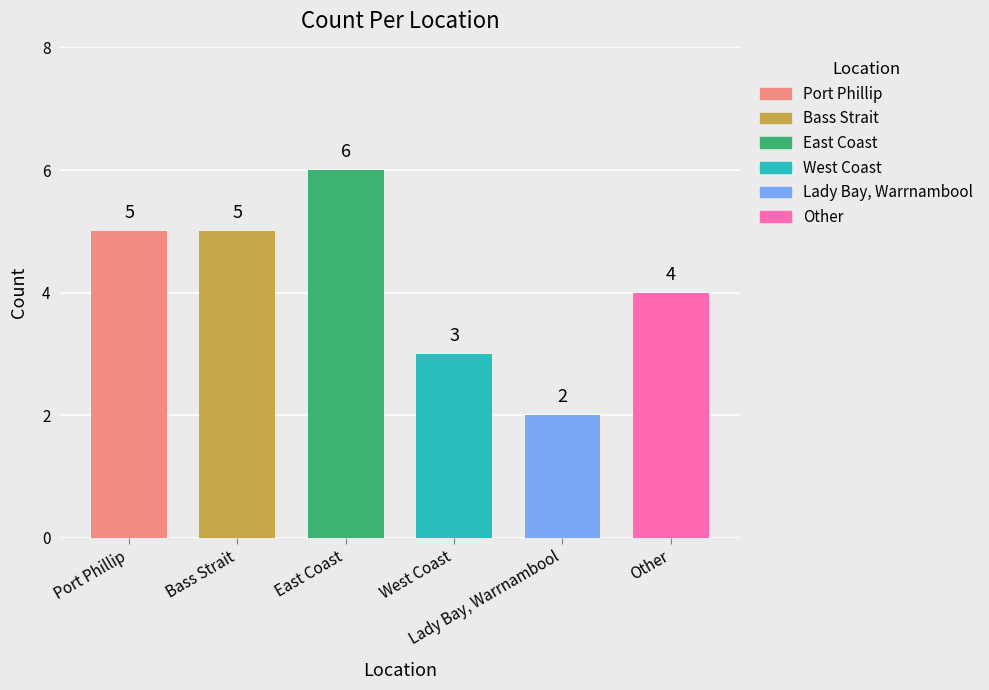

Does the chart contain any negative values?

No